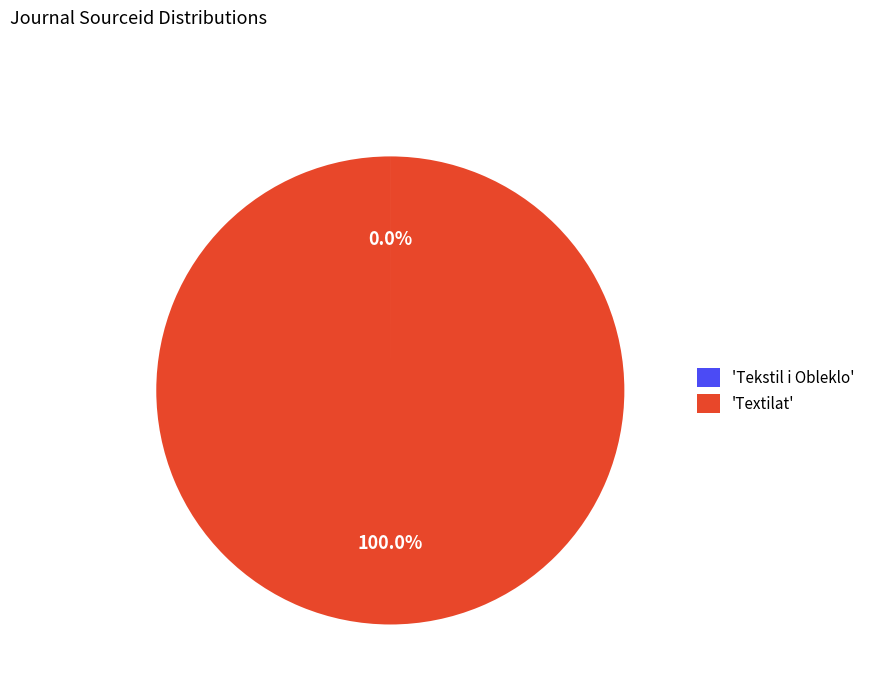

Which slice is the largest?

'Textilat'